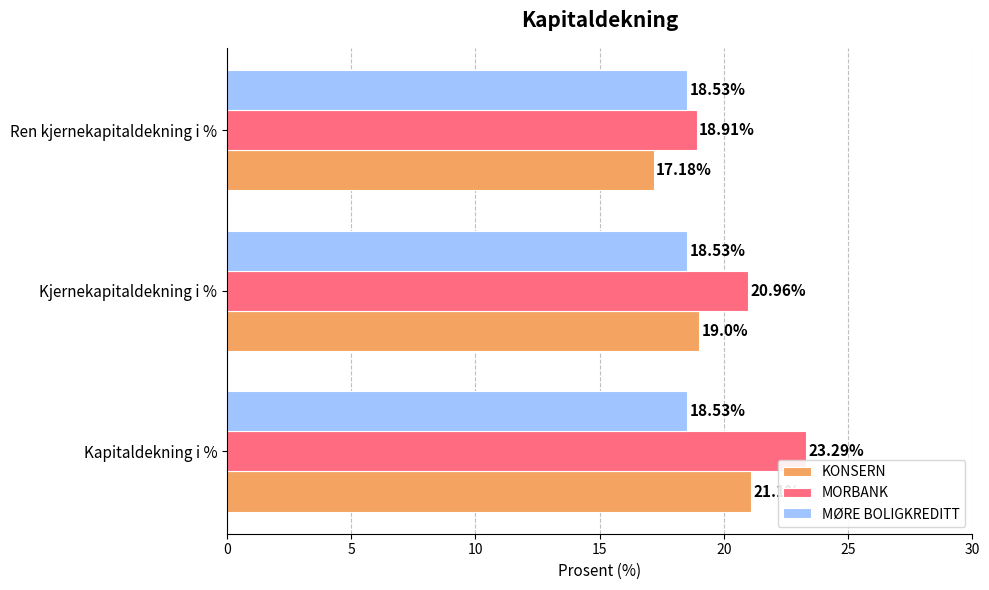

What is the greatest value displayed?

23.3